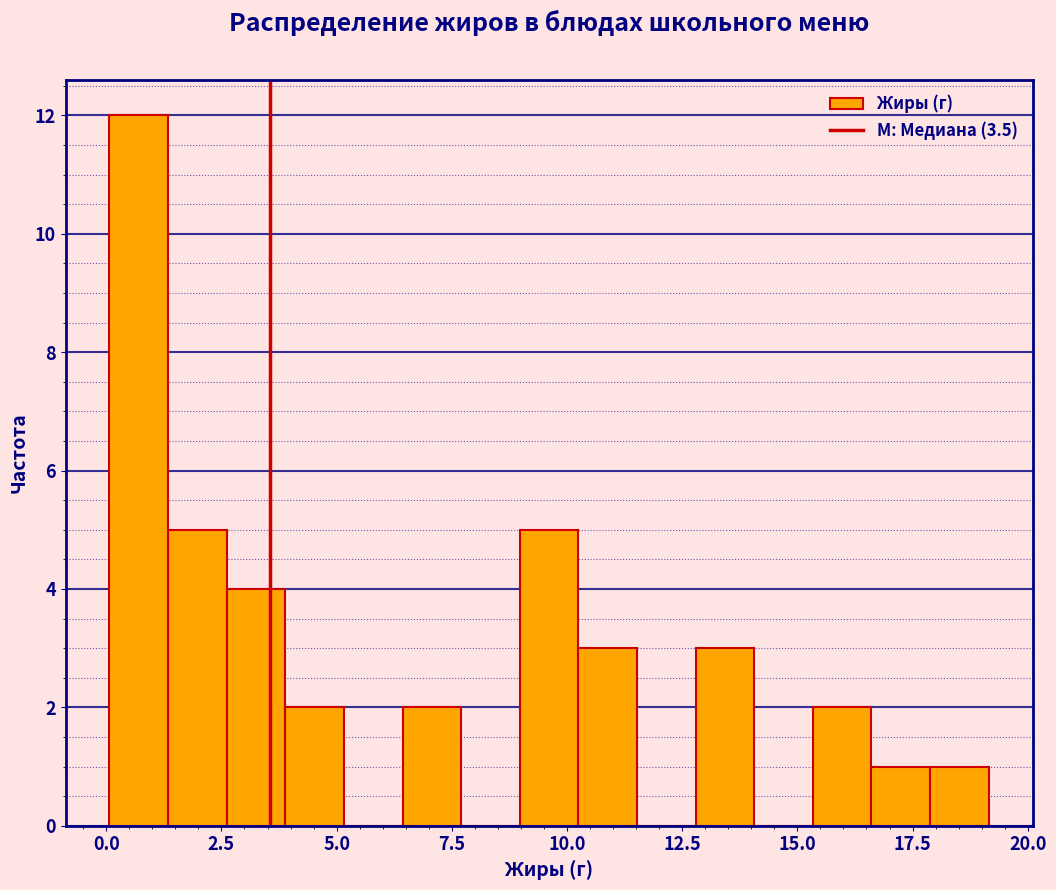

Around what value on the x-axis is the tallest bar? Give the approximate position of its centre, as read against the axis.

0.5